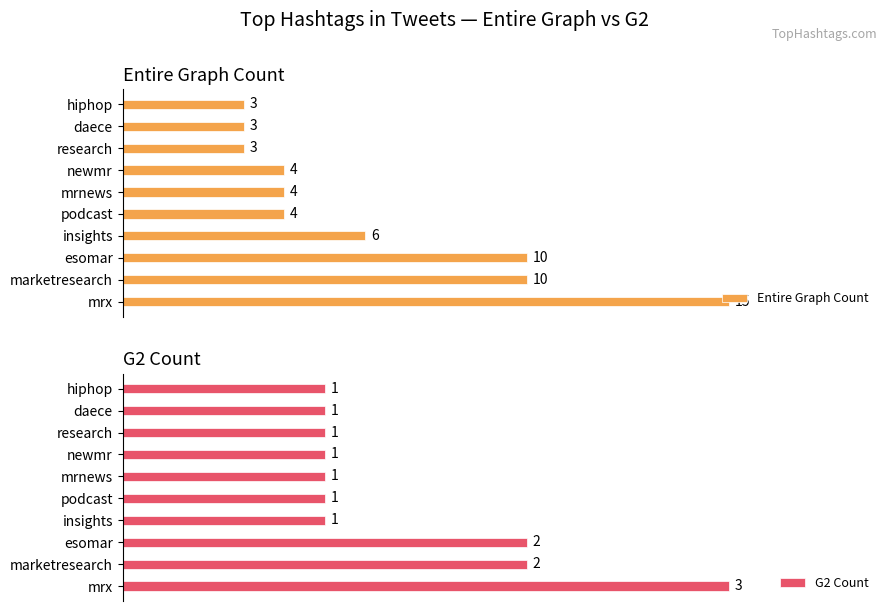

Which category has the highest value in the Entire Graph Count series?

mrx